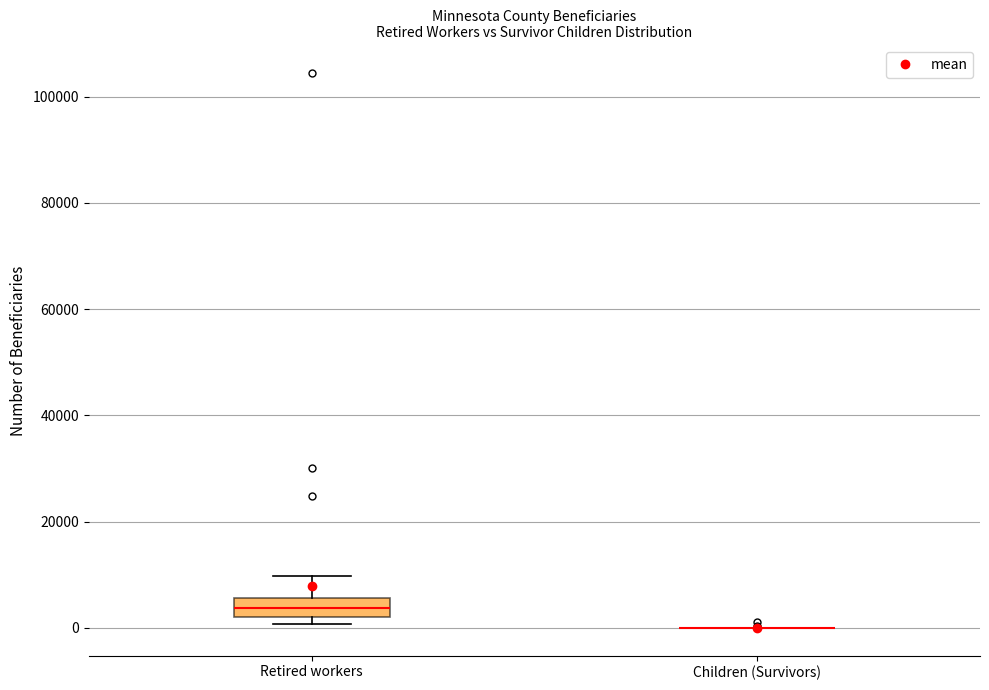

Comparing the boxes themselves (not the whiskers), which one is the tallest?

Retired workers